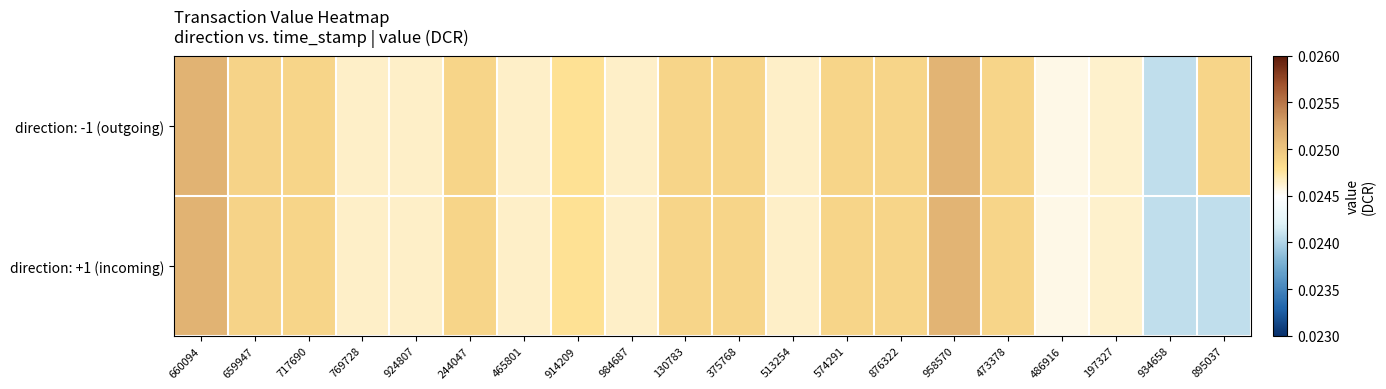

Which series changed the most between 375768 and 574291?

direction: -1 (outgoing)